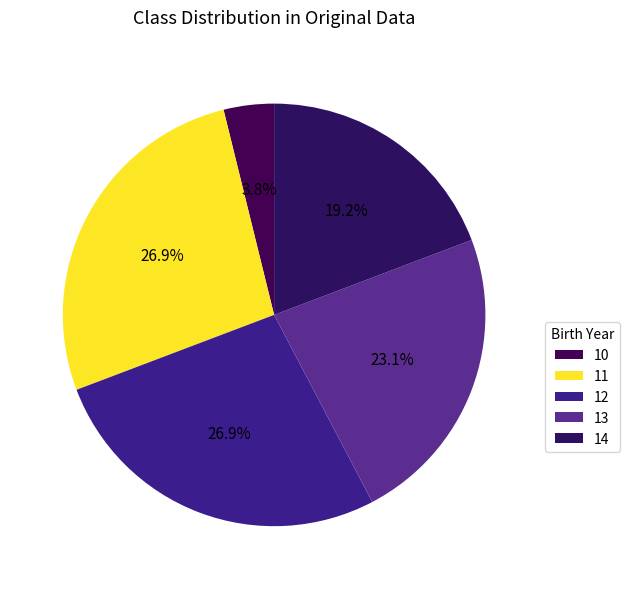

What percentage is the 13 slice, to the nearest percent?

23%